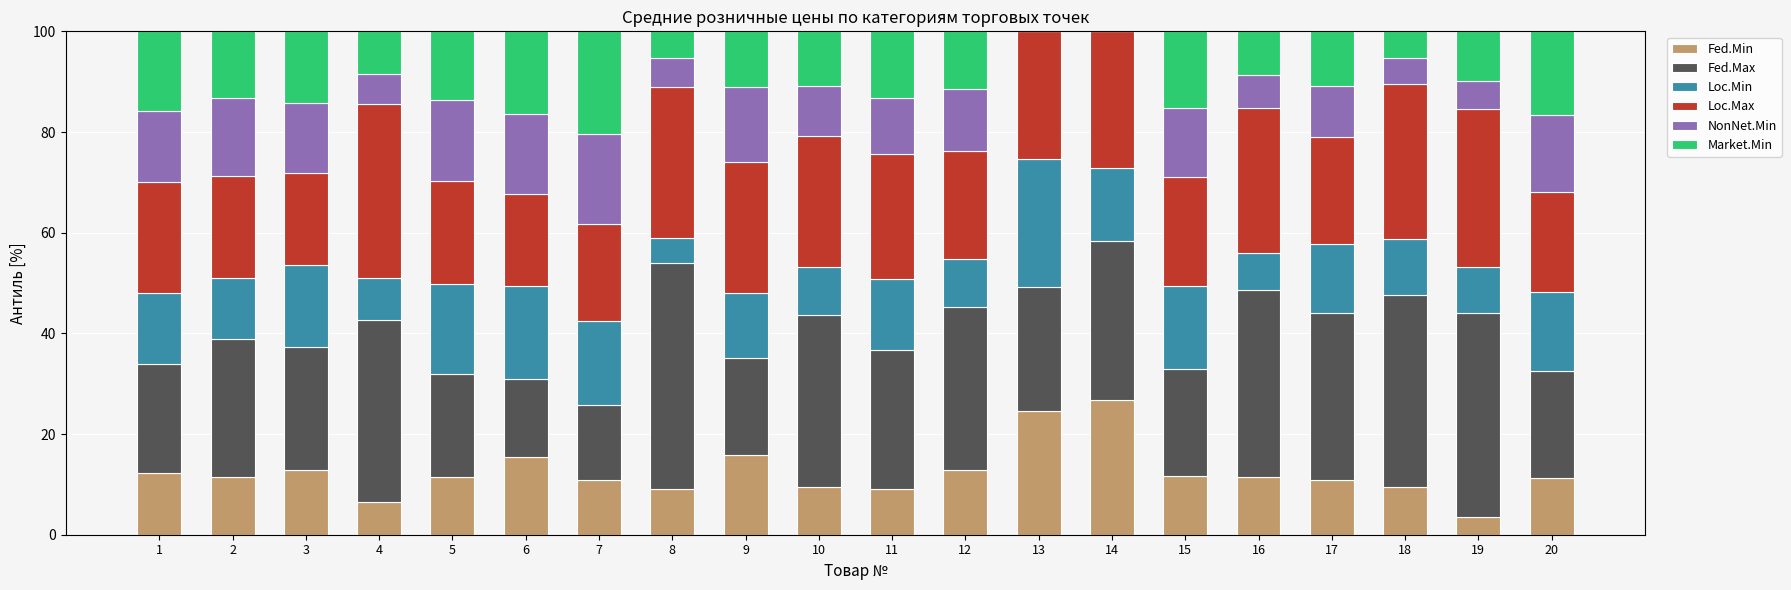

Is it true that Fed.Min equals 11.4 at 16?

True